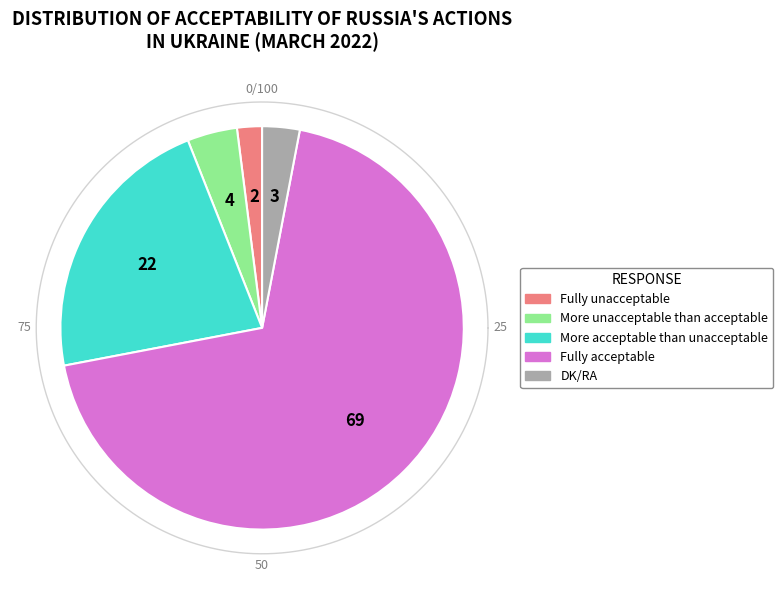

To the nearest percent, what portion does More acceptable than unacceptable represent?

22%